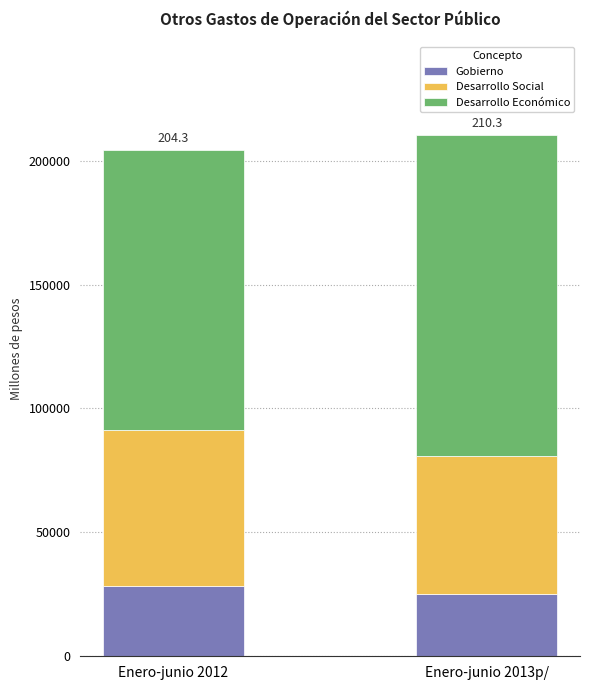

What is the approximate value of Gobierno at Enero-junio 2013p/?

24933.4